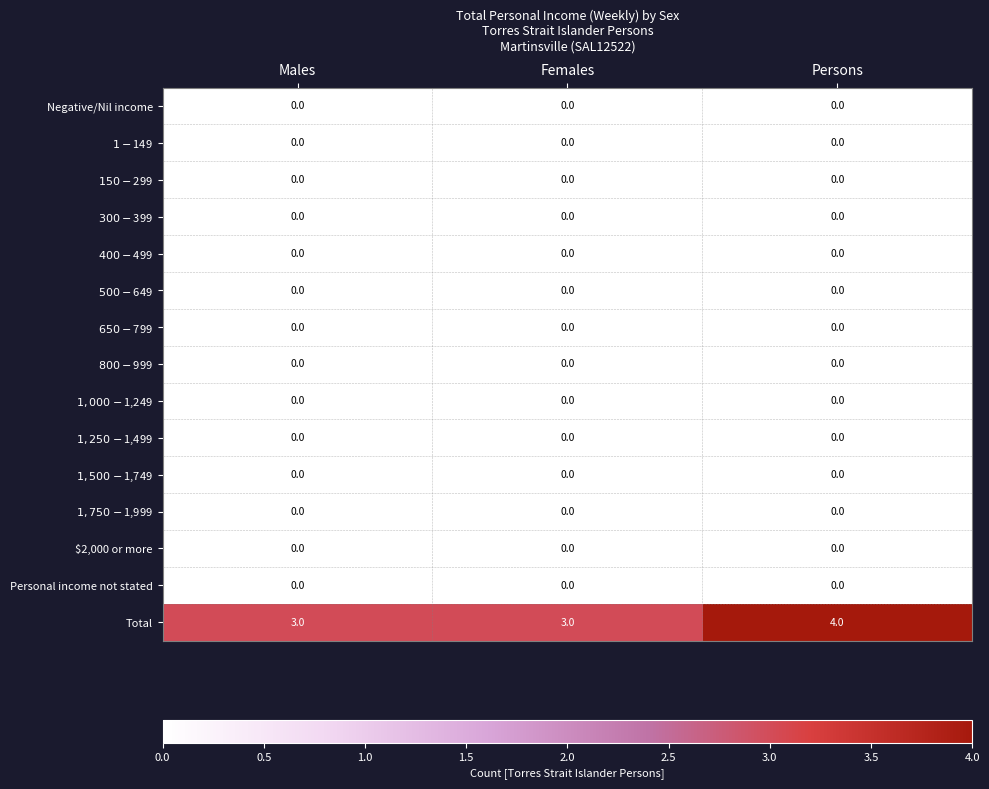

Is it true that Personal income not stated equals 0 at Females?

True